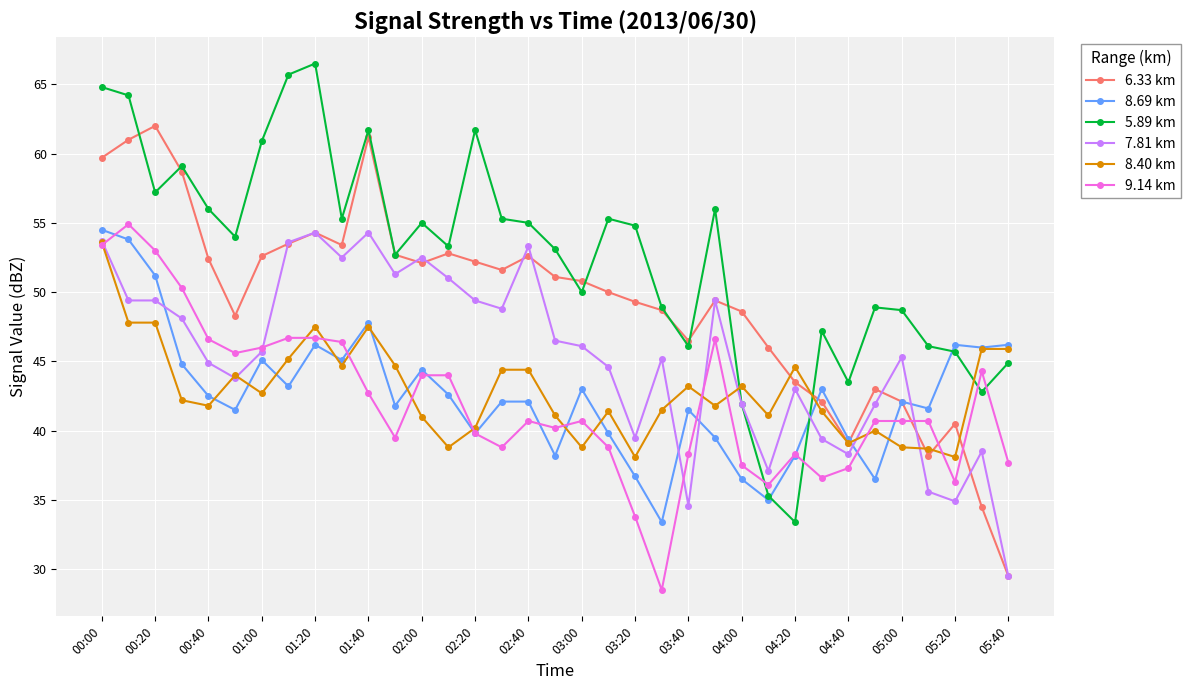

What is the value of the 8.40 km point at the 31st from the left?

38.8